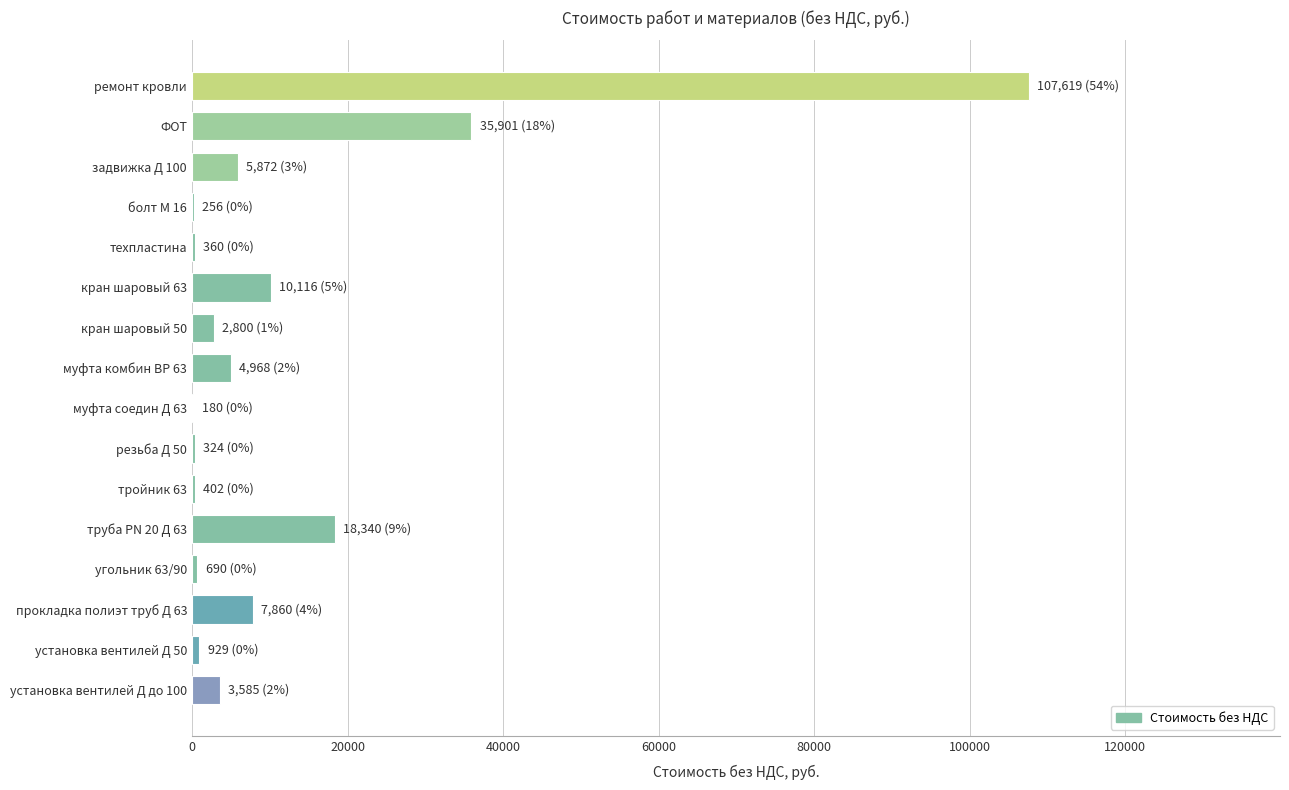

At which label is the value closest to 53899?

ФОТ